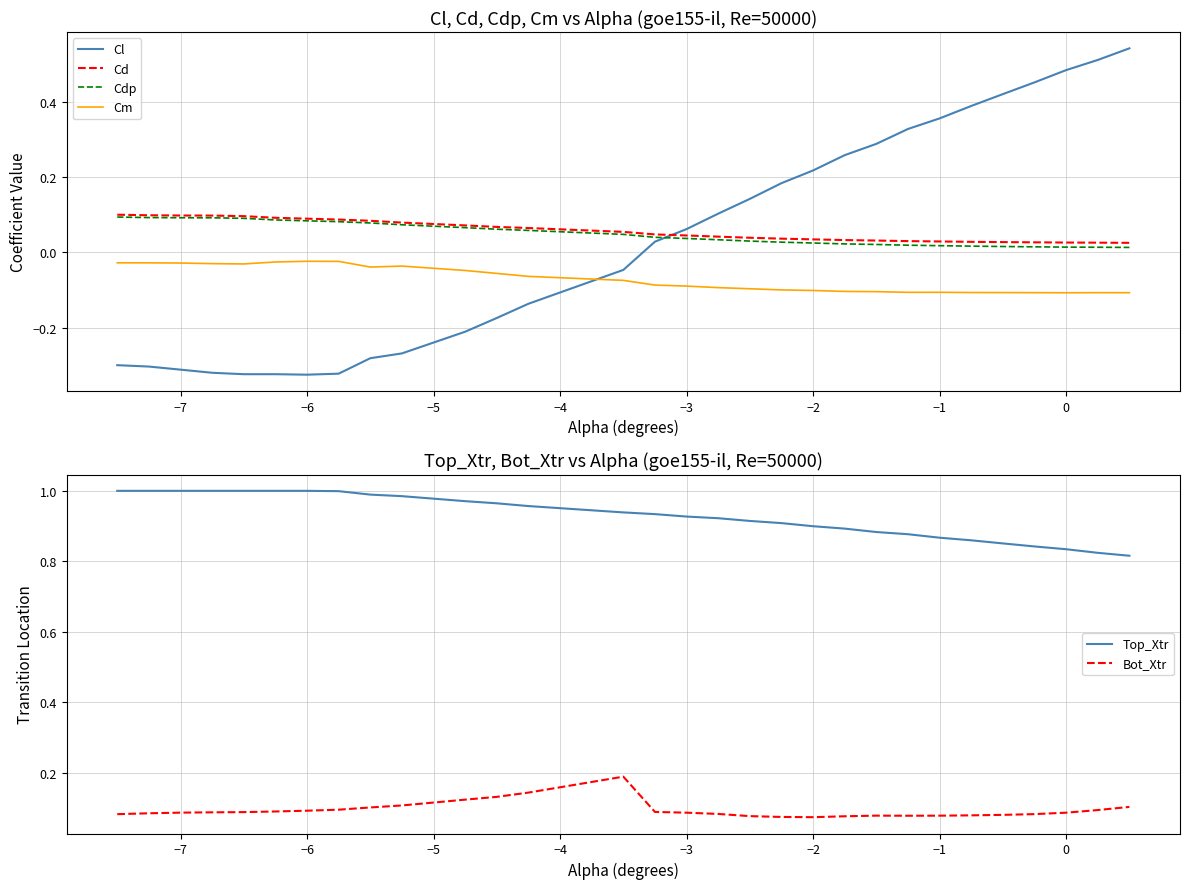

True or false: Cd and Cm intersect in this chart.

False